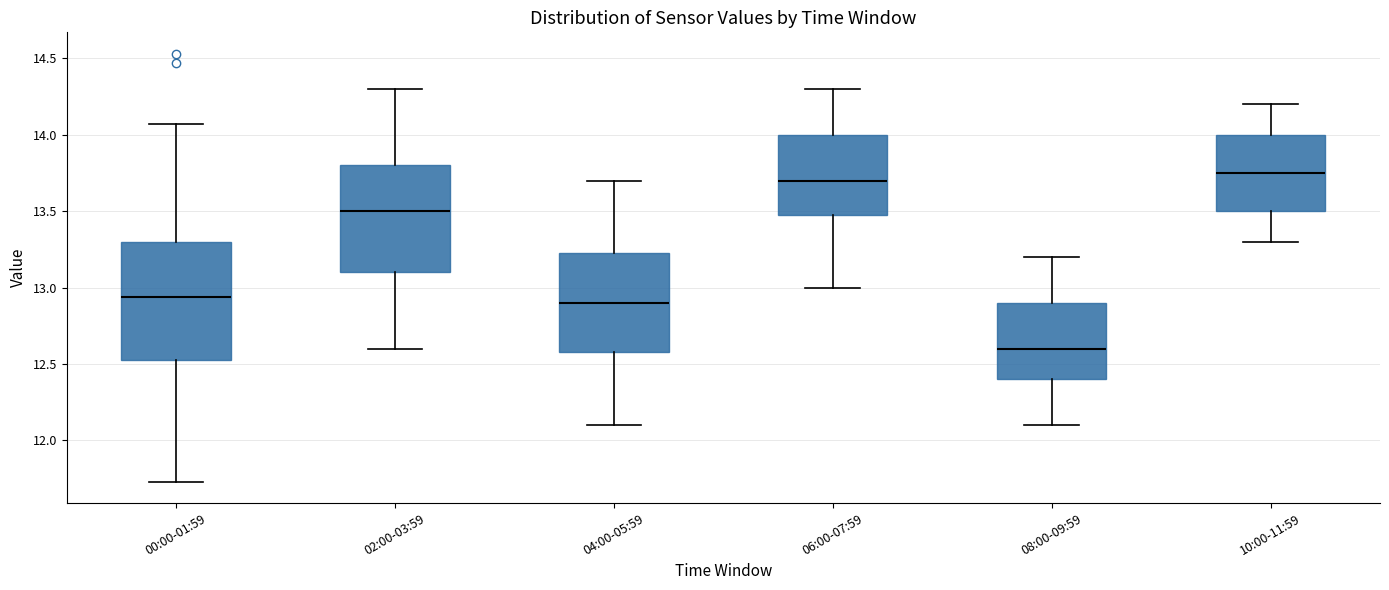

Reading left to right, transcribe this box plot: for each box, give where its median line is, the range the box spans, and where its two whiskers end, as read against the y-axis. The values are not printed on the chart, so give them approximately, as read against the axis.

00:00-01:59: median 12.95, box 12.50 to 13.30, whiskers 11.75 to 14.05
02:00-03:59: median 13.50, box 13.10 to 13.80, whiskers 12.60 to 14.30
04:00-05:59: median 12.90, box 12.60 to 13.25, whiskers 12.10 to 13.70
06:00-07:59: median 13.70, box 13.50 to 14.00, whiskers 13.00 to 14.30
08:00-09:59: median 12.60, box 12.40 to 12.90, whiskers 12.10 to 13.20
10:00-11:59: median 13.75, box 13.50 to 14.00, whiskers 13.30 to 14.20